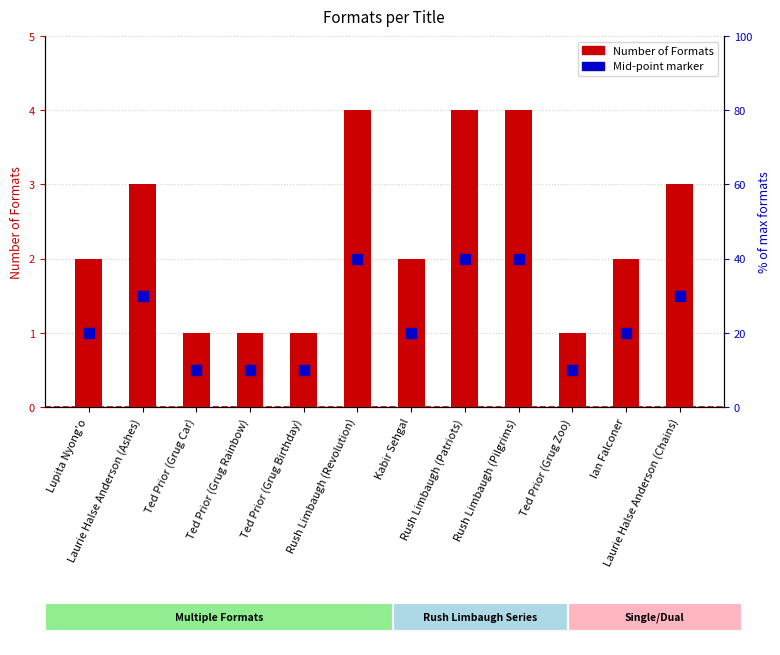

At which label does the data first exceed 2?

Laurie Halse Anderson (Ashes)